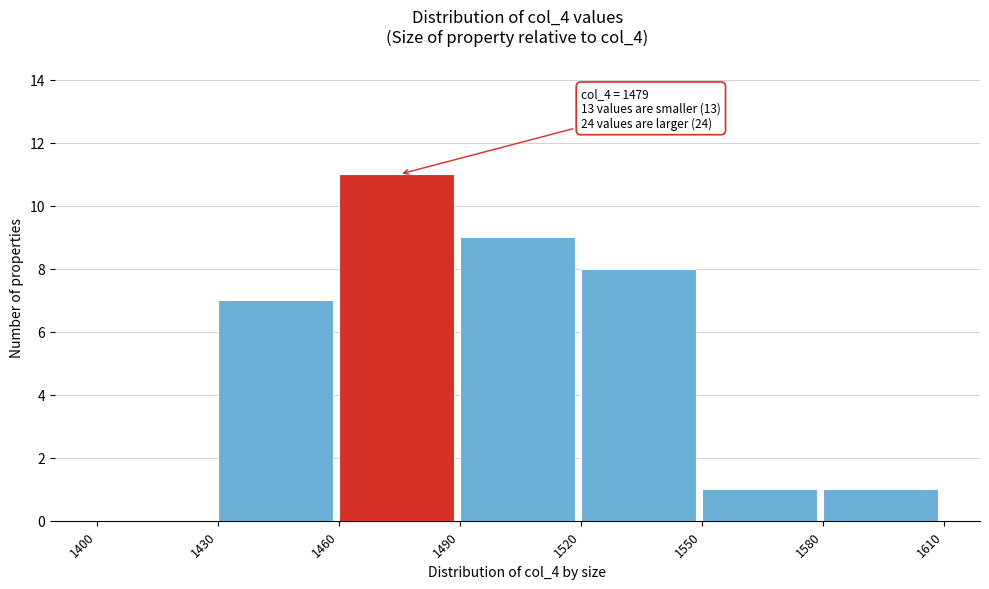

Over which range of the x-axis is the bar tallest?

1460 to 1490